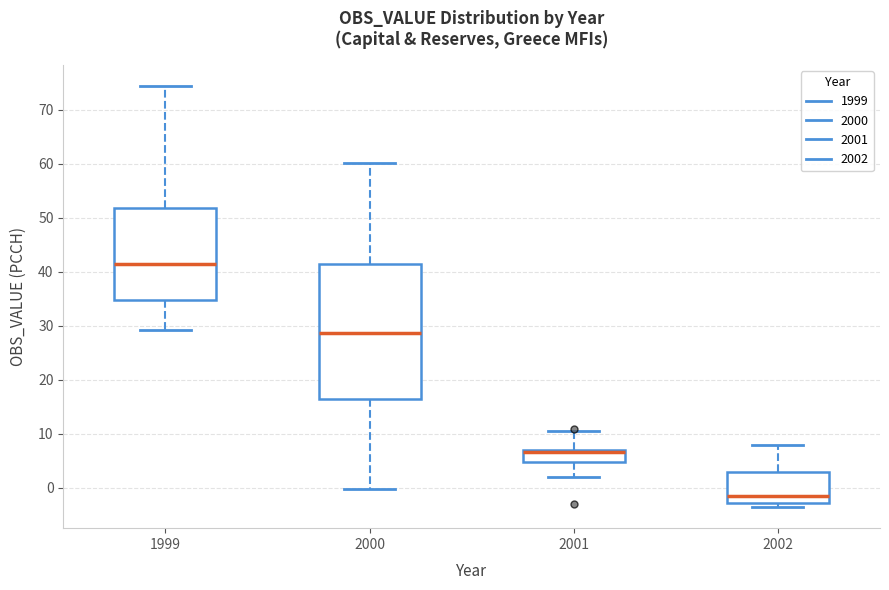

Where is the lower edge of the box at x = 2001 on the y-axis? The values are not printed on the chart, so give them approximately, as read against the axis.

5